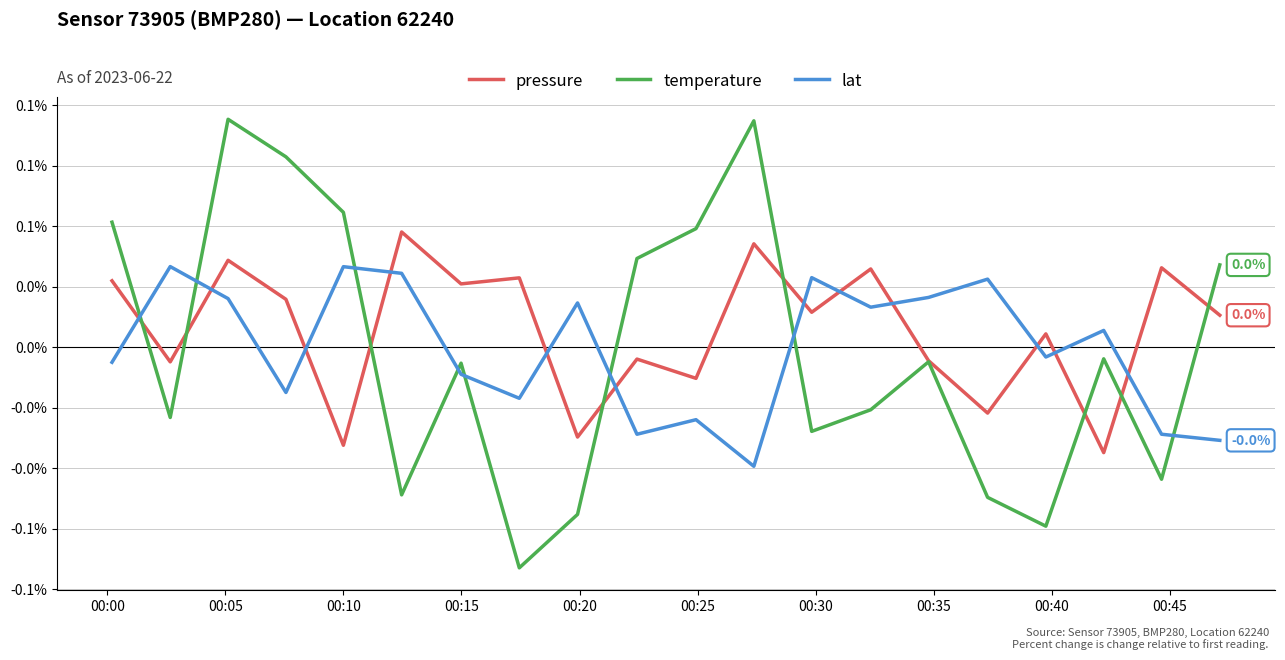

What are all the series names shown in the legend?

pressure, temperature, lat